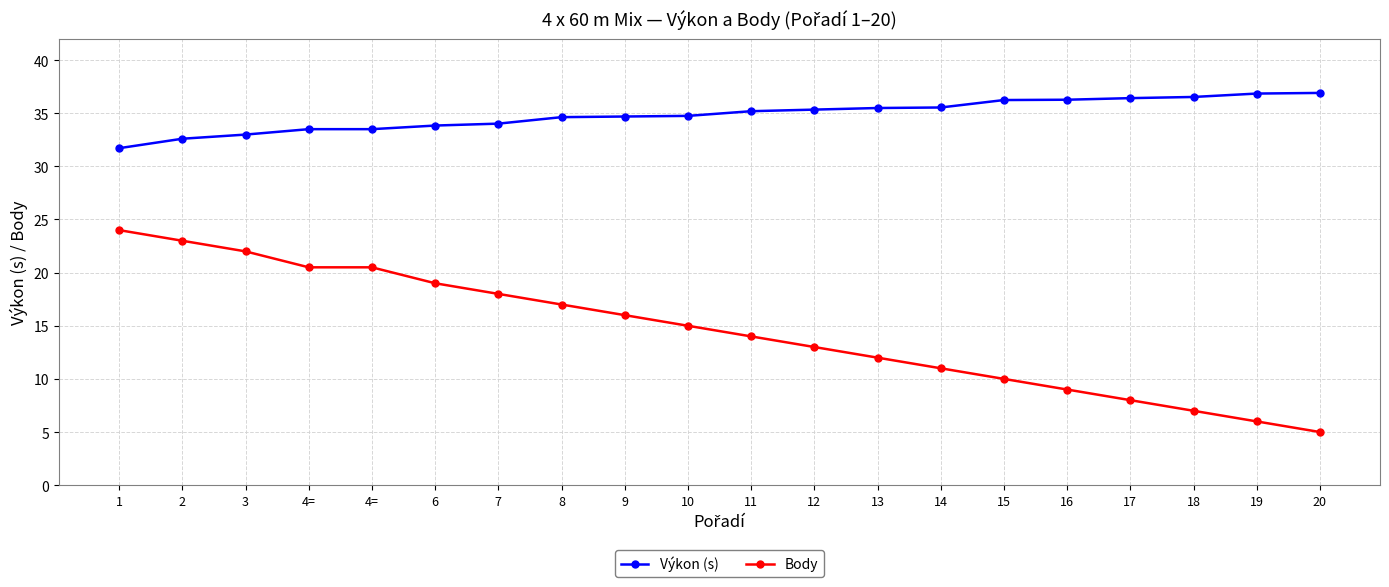

Reading left to right, list all the values displayed in this chart.

Výkon (s): 31.7	32.6	33.0	33.5	33.5	33.8	34.0	34.6	34.7	34.8	35.2	35.3	35.5	35.5	36.2	36.3	36.4	36.5	36.9	36.9
Body: 24.0	23.0	22.0	20.5	20.5	19.0	18.0	17.0	16.0	15.0	14.0	13.0	12.0	11.0	10.0	9.0	8.0	7.0	6.0	5.0